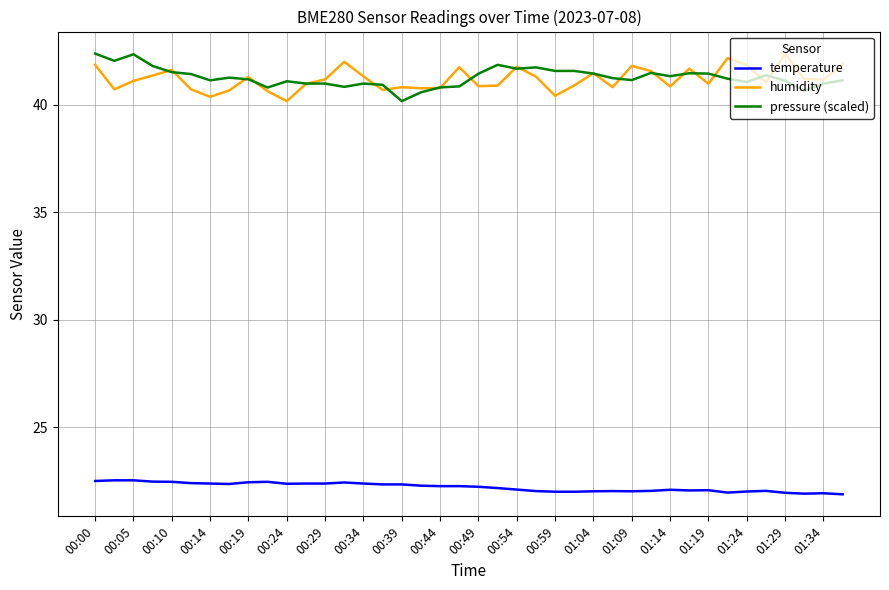

True or false: humidity and temperature intersect in this chart.

False